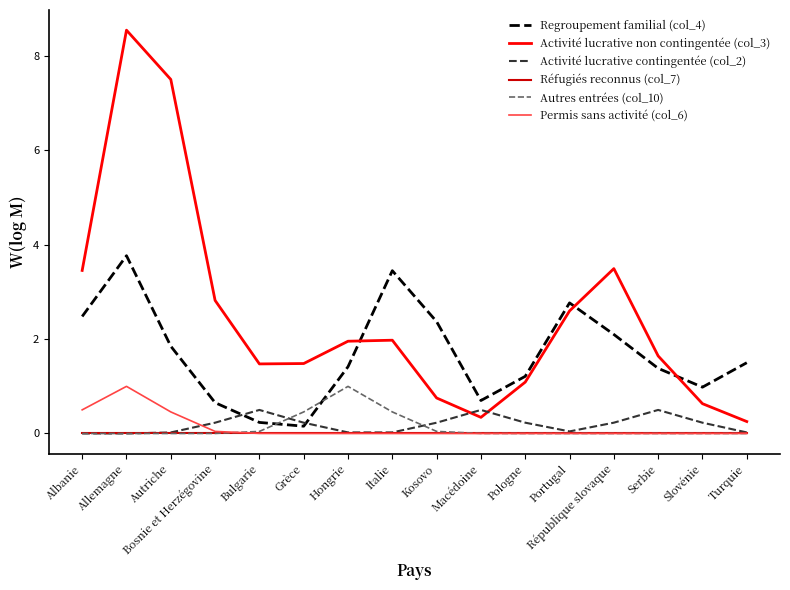

At which label does Regroupement familial (col_4) reach its peak?

Allemagne